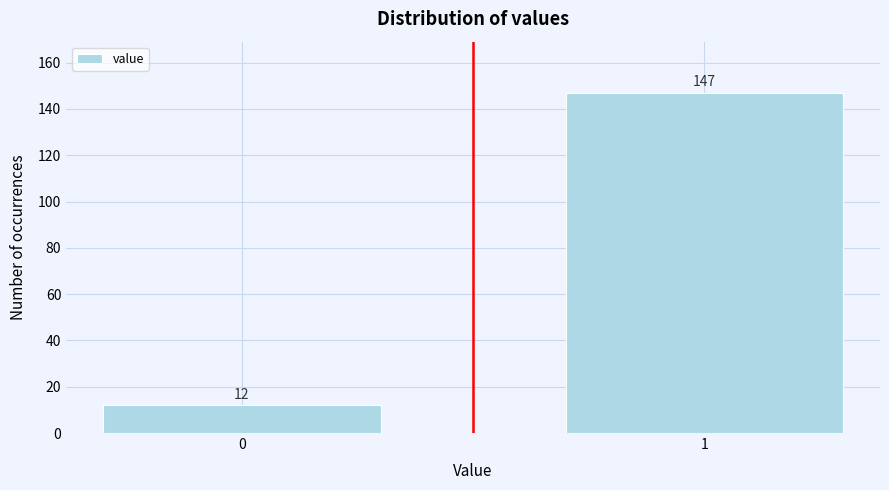

Reading left to right, extract all data points from this chart.

0=12	1=147